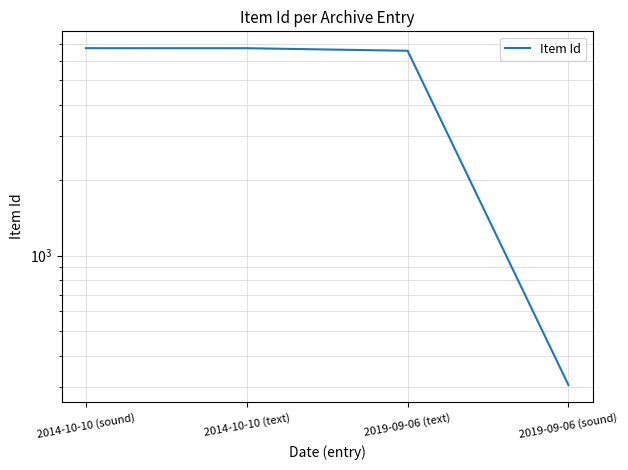

What is the greatest value displayed?

6722